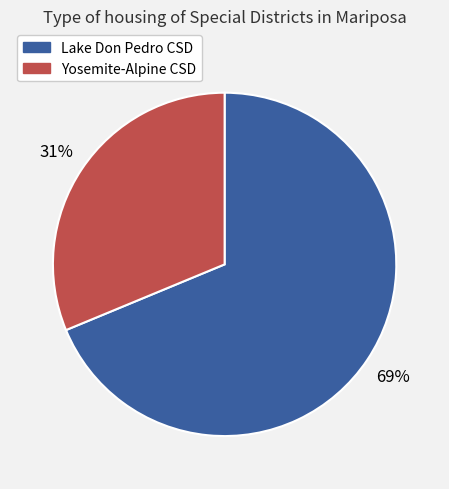

Does any single category account for the majority?

Yes